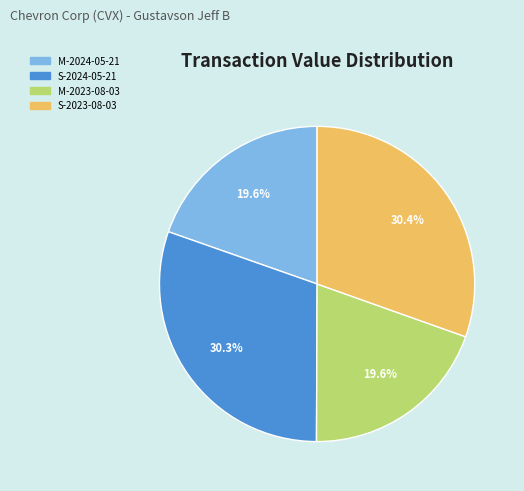

Is there any slice that represents more than half of the pie?

No